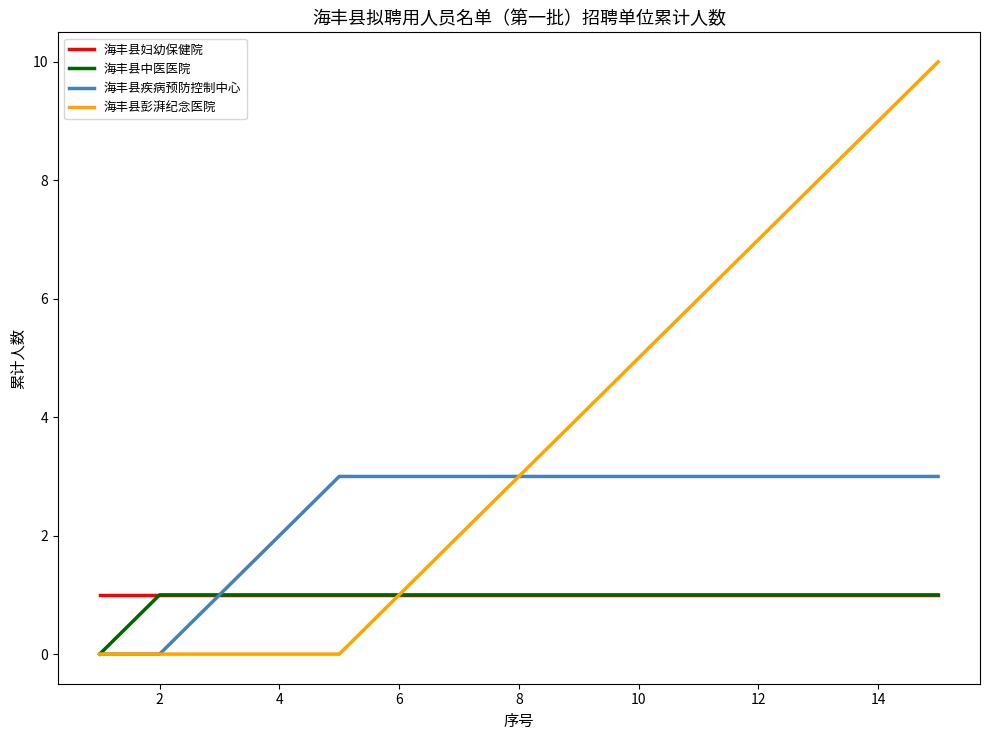

Which series has the largest total across all categories?

海丰县彭湃纪念医院